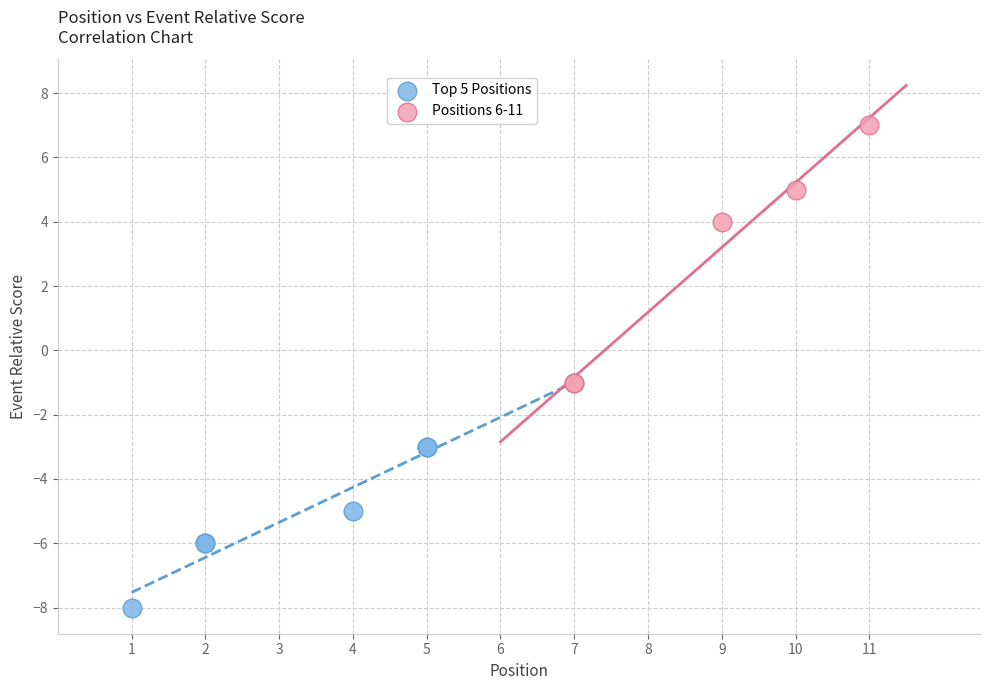

Which series contains the lowest Y value?

Top 5 Positions